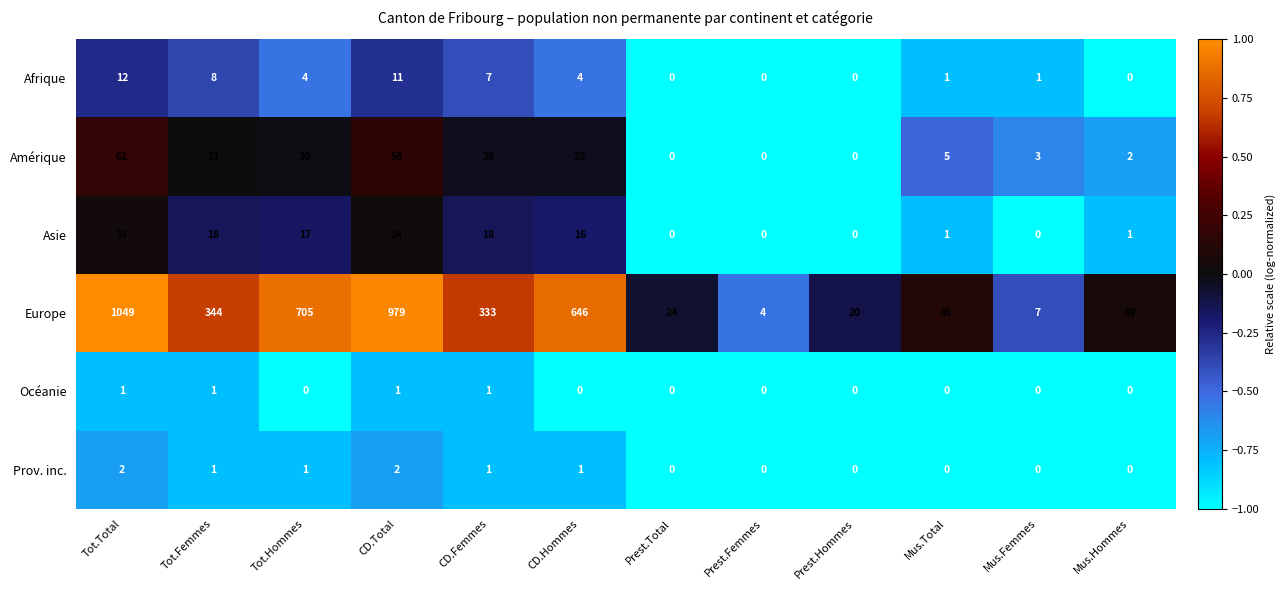

Is it true that Amérique equals 56 at CD.Total?

True